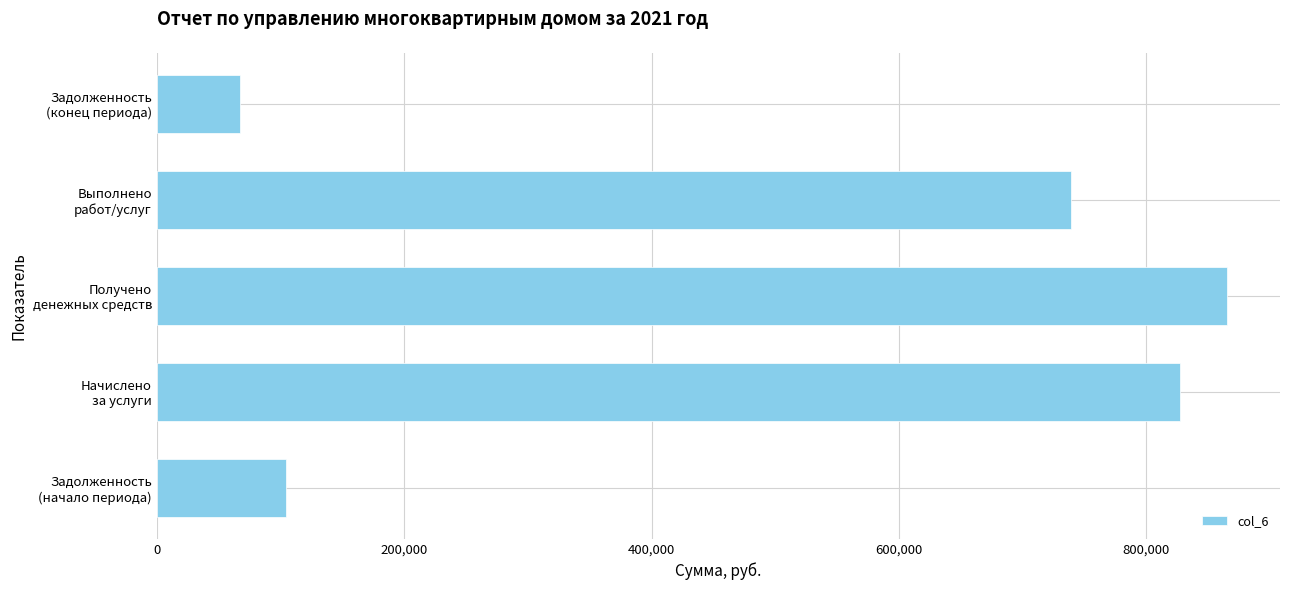

What is the difference between the second highest and second lowest values?

722922.1